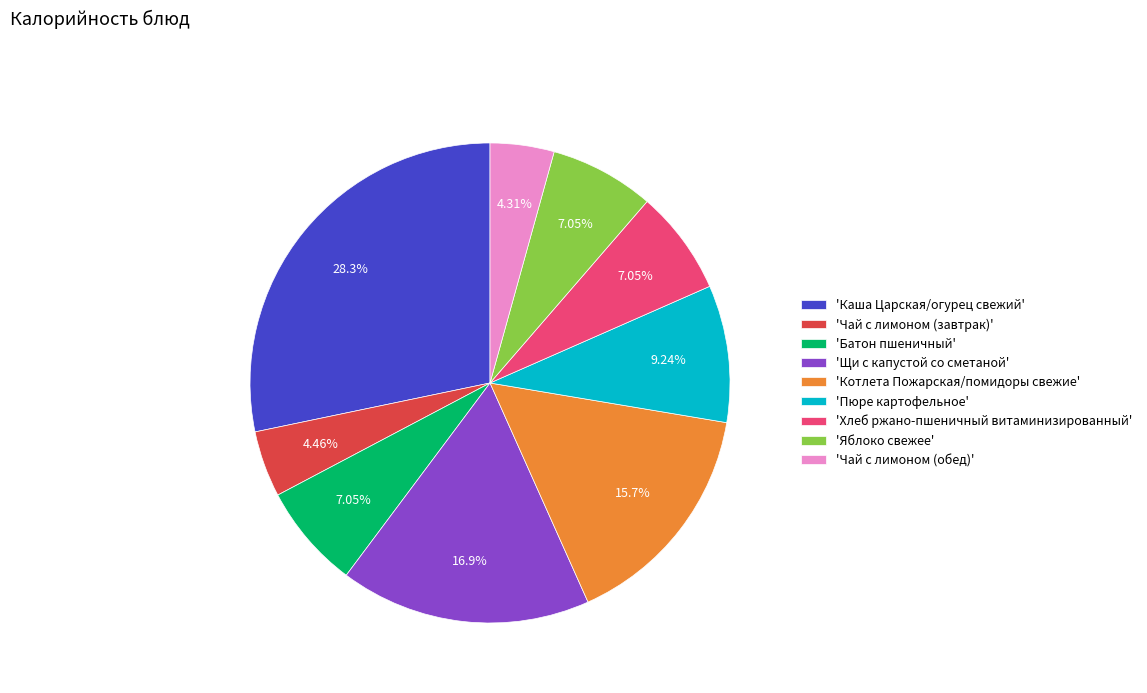

Combined, do 'Хлеб ржано-пшеничный витаминизированный' and 'Чай с лимоном (обед)' account for over 50%?

No